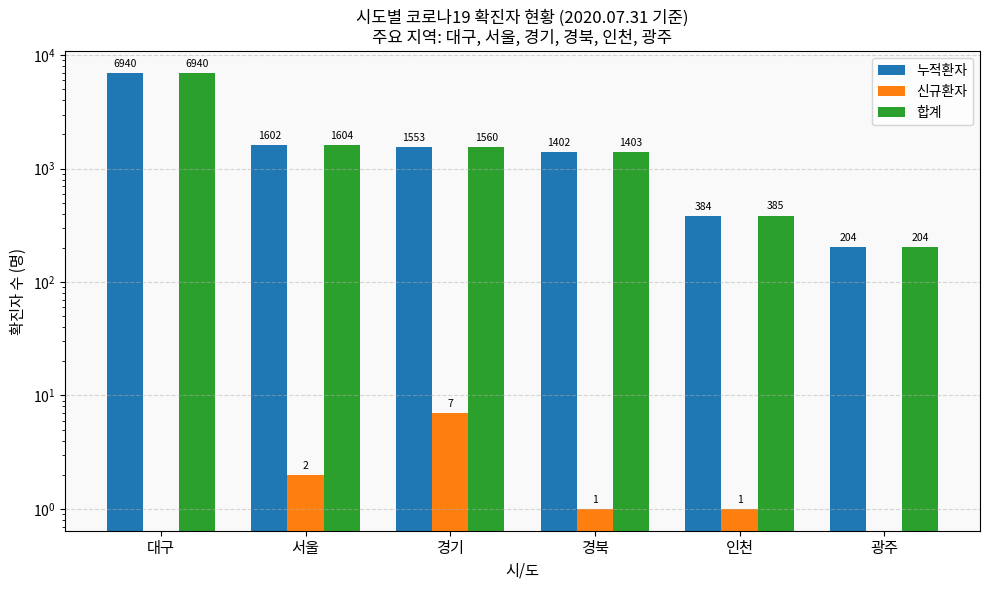

What is the difference between the highest and lowest values at 경북?

1402